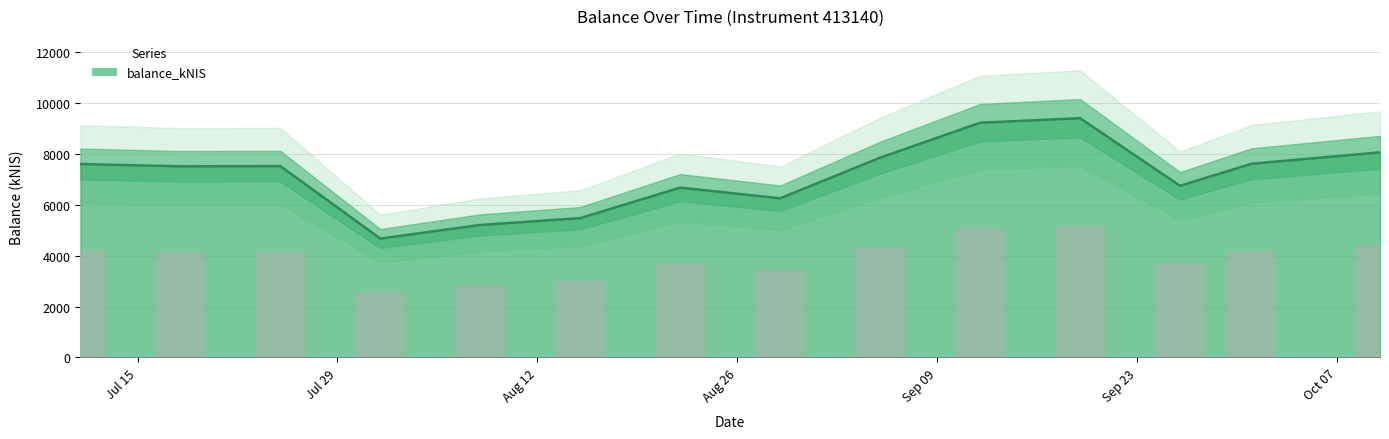

The value at 2024-09-26 is 6738.6. True or false?

True